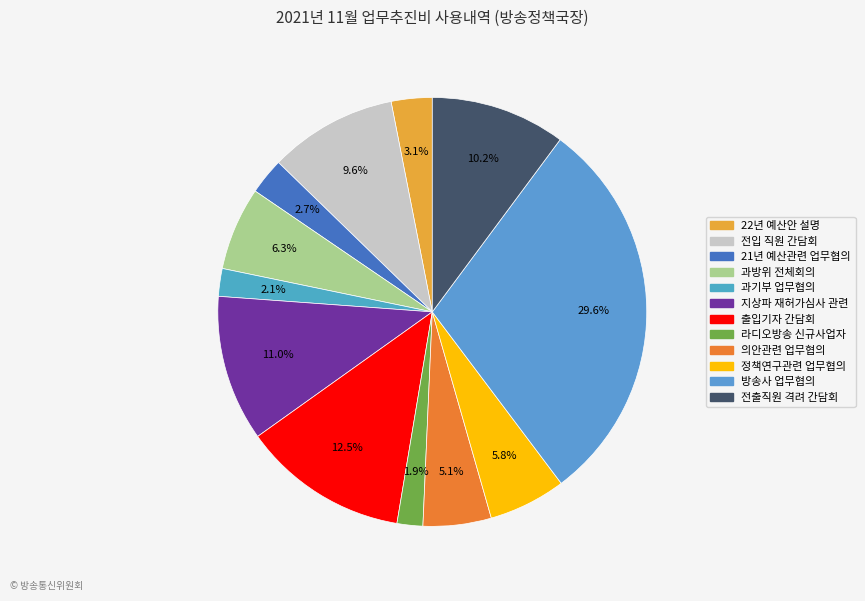

How many slices are in this pie chart?

12